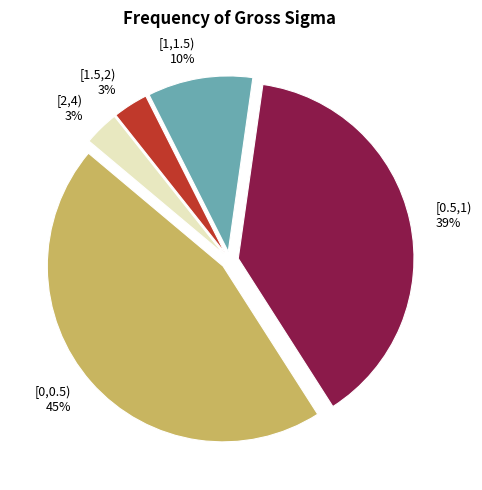

The [0,0.5) slice represents 33% of the pie. True or false?

False